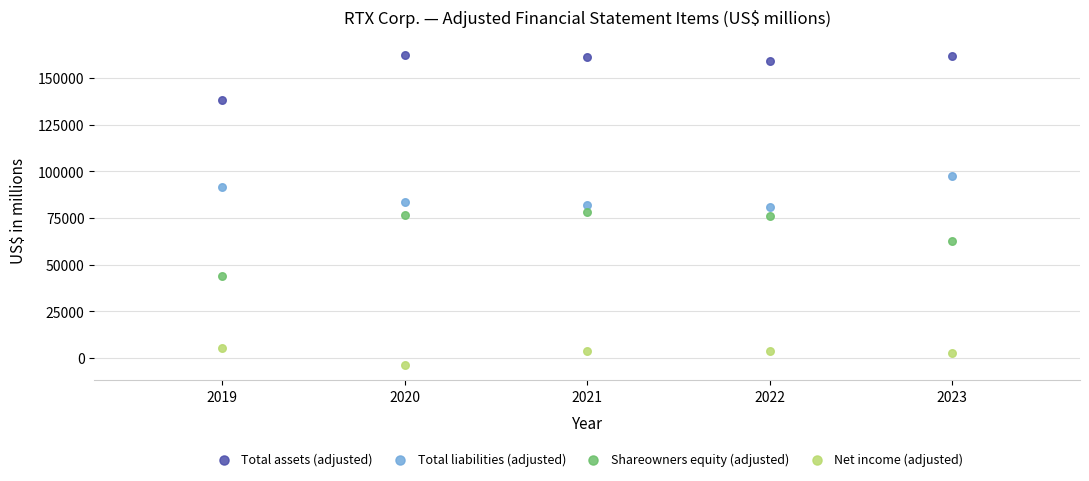

In the Total assets (adjusted) series, what Y value is closest to 150129?

158864